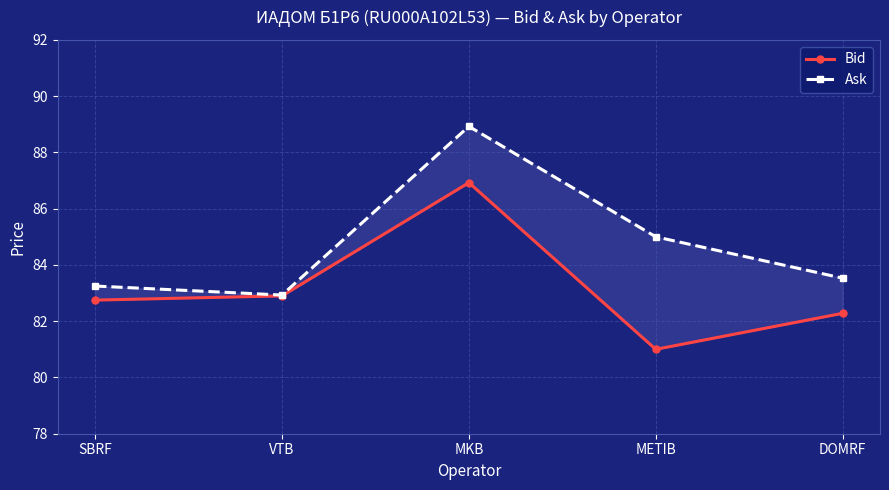

Where is Bid nearest to the value 83?

VTB